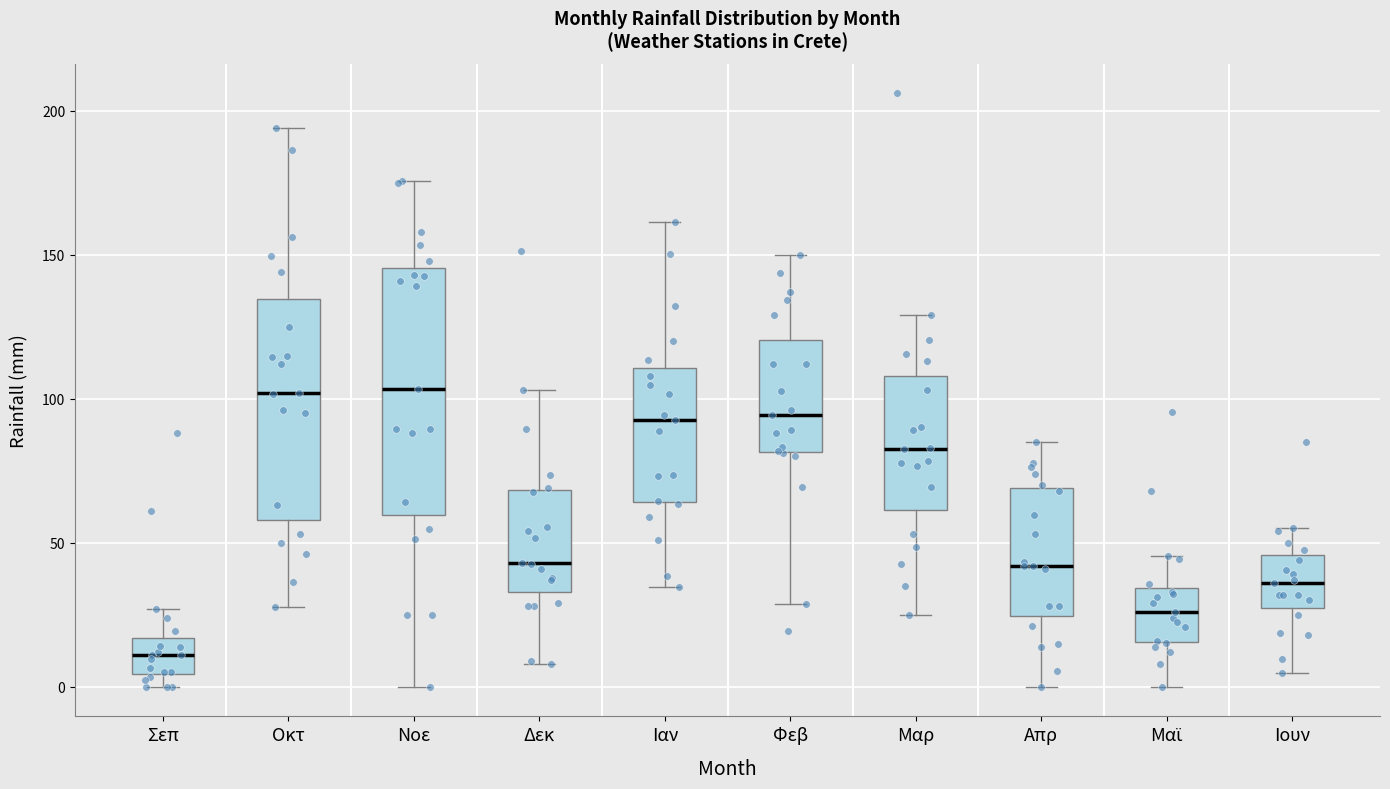

Reading left to right, read every box against the y-axis: the position of its median line, the range the box covers, and the ends of its whiskers. The values are not printed on the chart, so give them approximately, as read against the axis.

Σεπ: median 10, box 5 to 15, whiskers 0 to 25
Οκτ: median 100, box 60 to 135, whiskers 30 to 195
Νοε: median 105, box 60 to 145, whiskers 0 to 175
Δεκ: median 45, box 35 to 70, whiskers 10 to 105
Ιαν: median 95, box 65 to 110, whiskers 35 to 160
Φεβ: median 95, box 80 to 120, whiskers 30 to 150
Μαρ: median 85, box 60 to 110, whiskers 25 to 130
Απρ: median 40, box 25 to 70, whiskers 0 to 85
Μαϊ: median 25, box 15 to 35, whiskers 0 to 45
Ιουν: median 35, box 30 to 45, whiskers 5 to 55